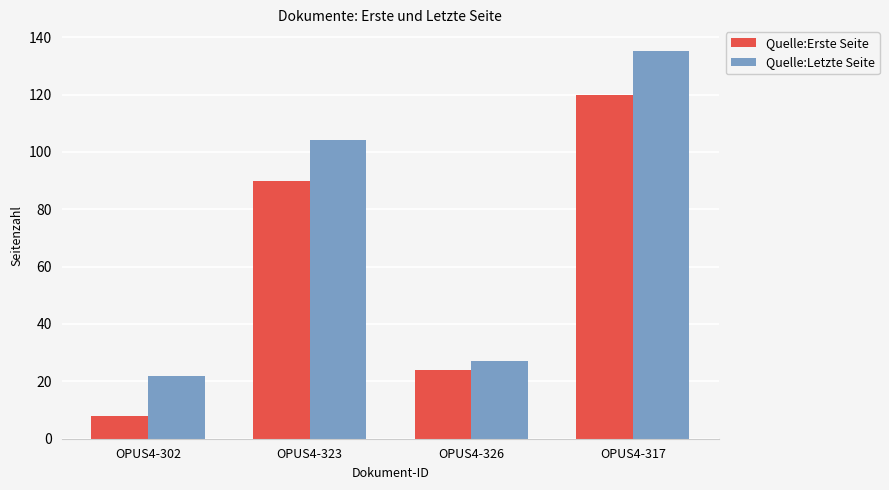

At which label is Quelle:Letzte Seite closest to 78?

OPUS4-323